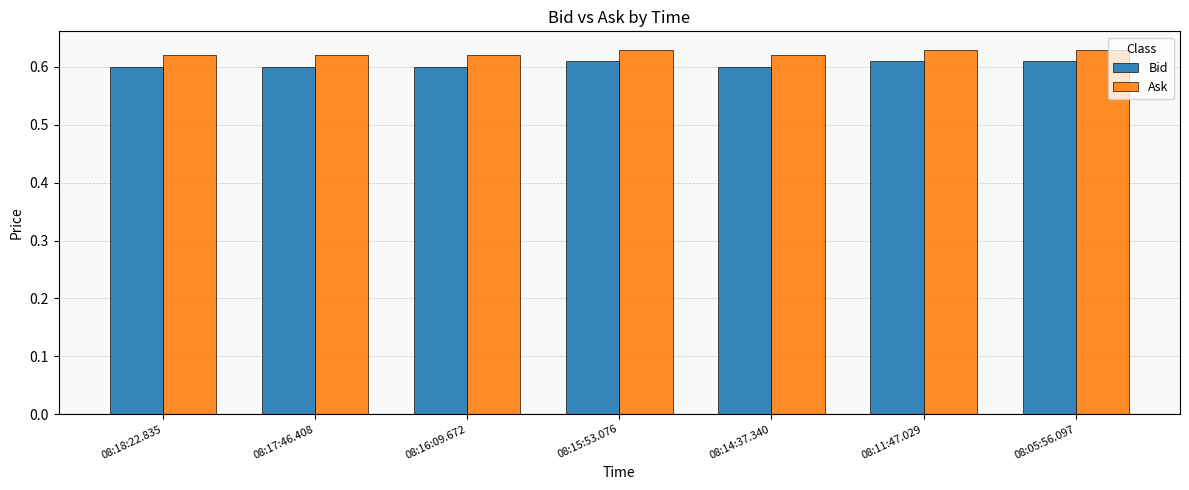

The value of Ask at 08:15:53.076 is 0.6. True or false?

True